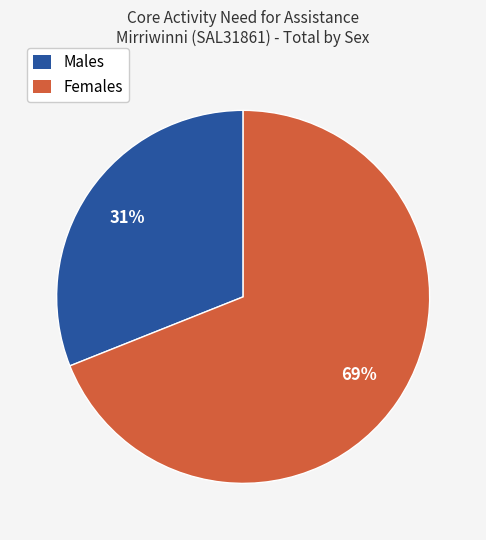

True or false: Males accounts for 31% of the total.

True